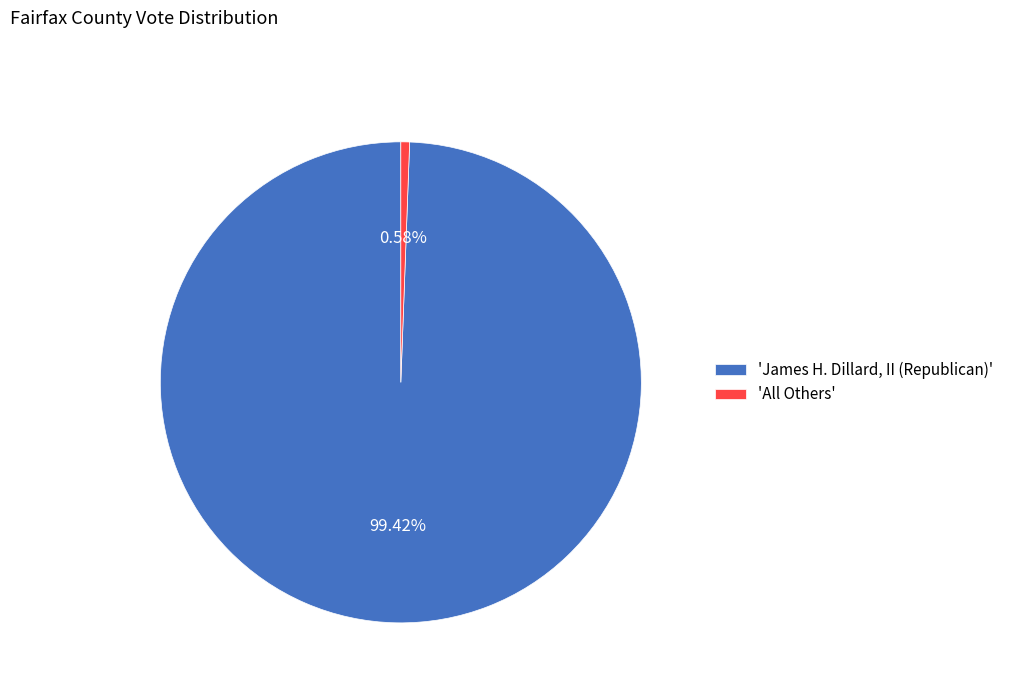

Rank the categories by value from lowest to highest.

'All Others', 'James H. Dillard, II (Republican)'